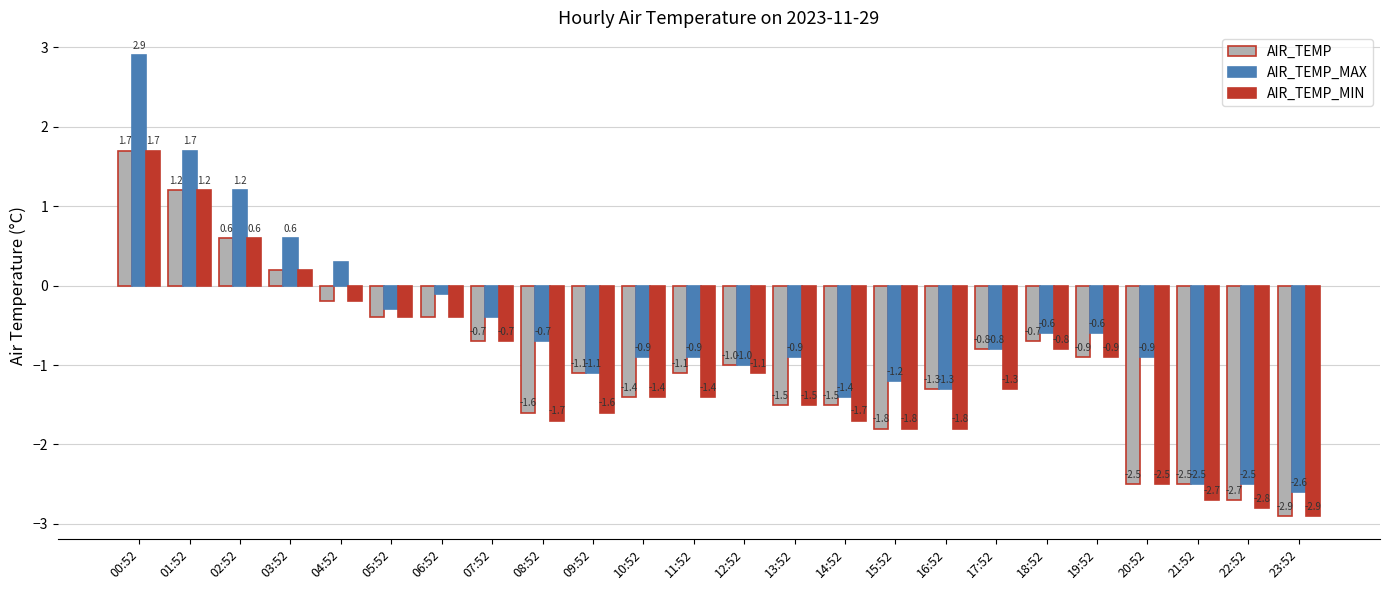

How many groups of bars are there?

24